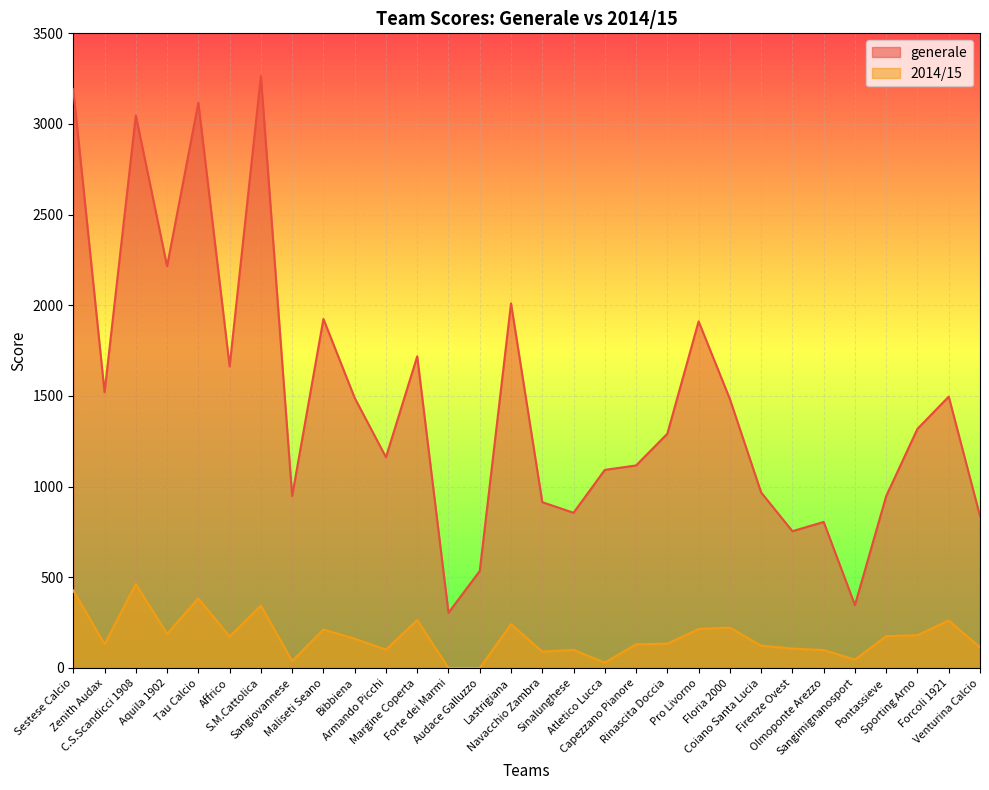

Read the generale value at Tau Calcio.

3117.5